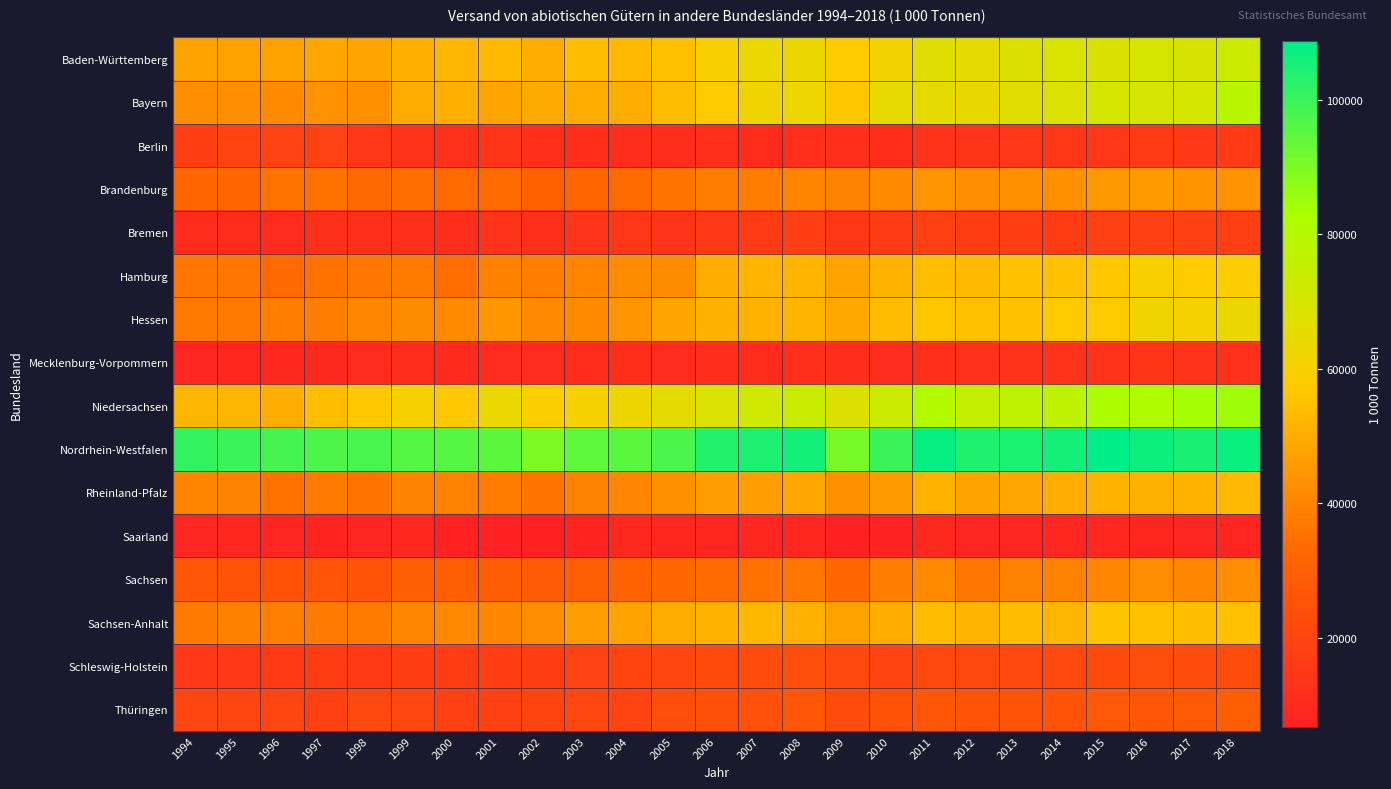

Between 1998 and 1995, which is larger?

1998